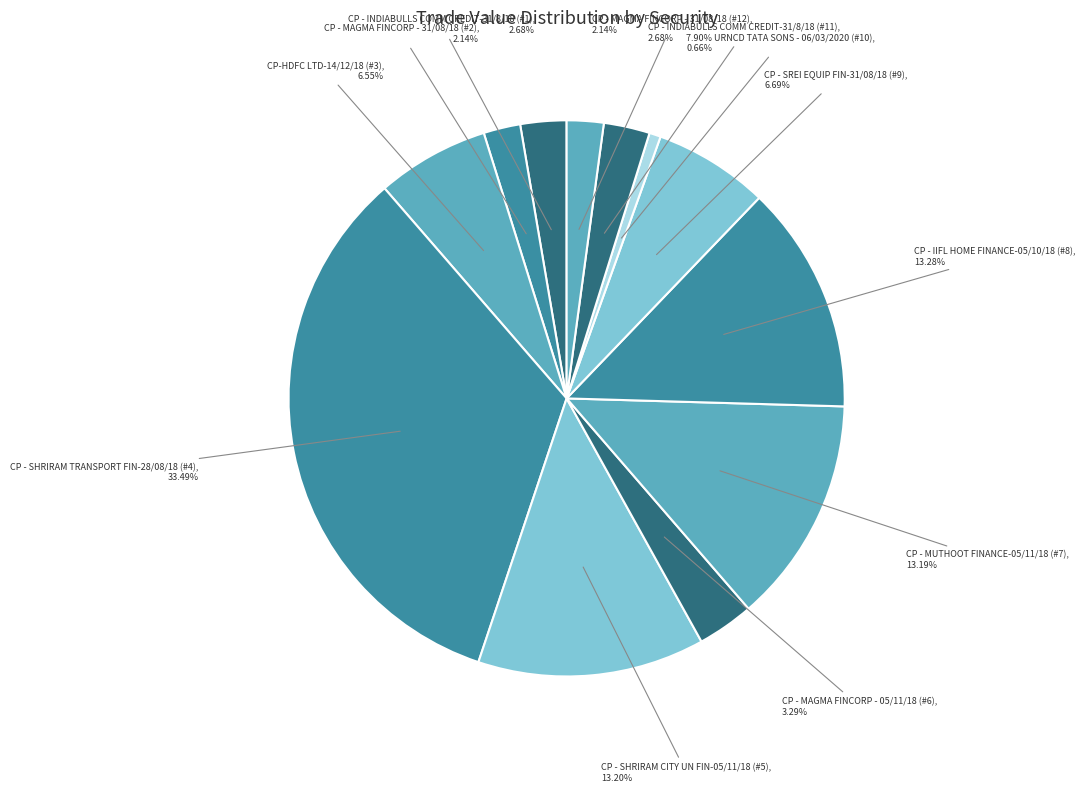

To the nearest percent, what portion does CP - MAGMA FINCORP - 31/08/18 (#12) represent?

2%